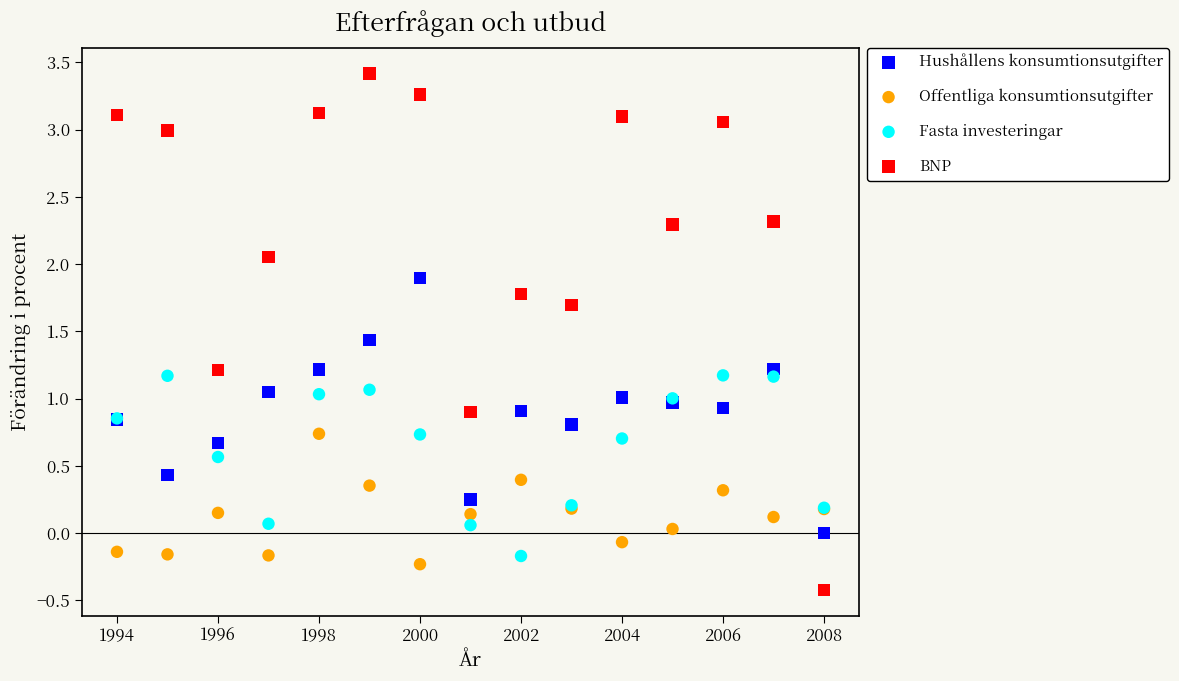

Which series has the widest spread of Y values?

BNP